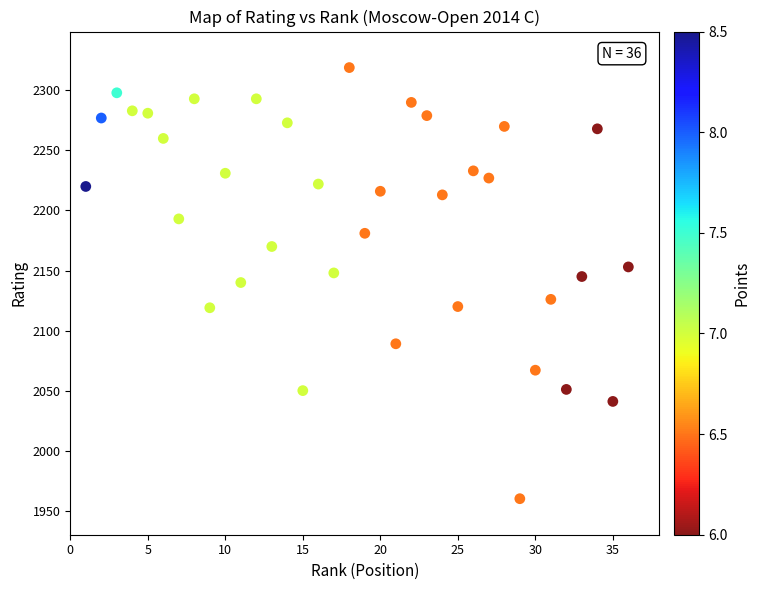

What is the range of X values (max minus min)?

35